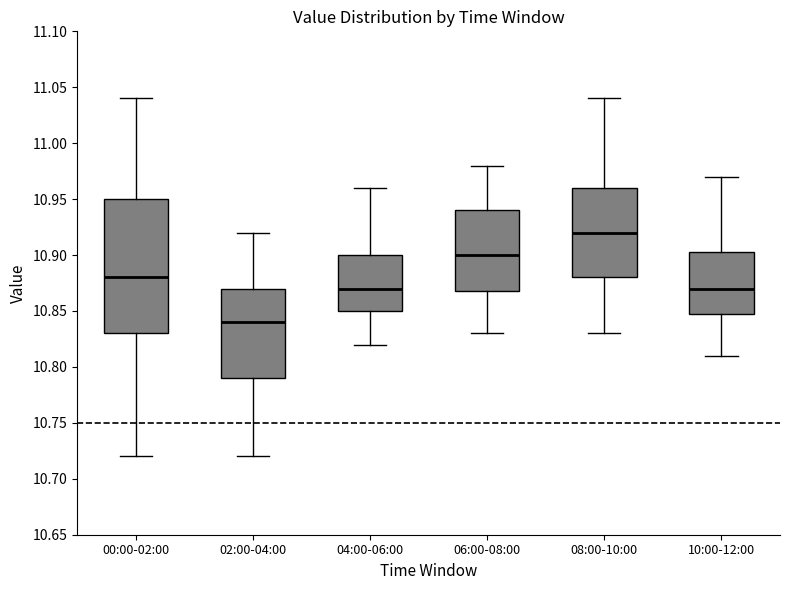

Which box has the highest median line?

08:00-10:00